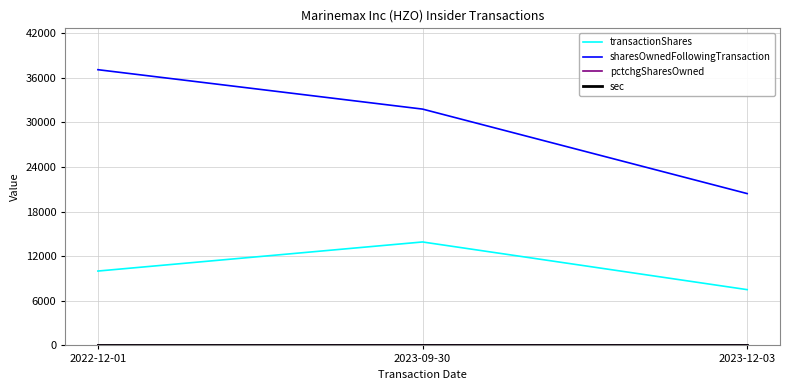

Which series changed the most between 2022-12-01 and 2023-09-30?

sharesOwnedFollowingTransaction